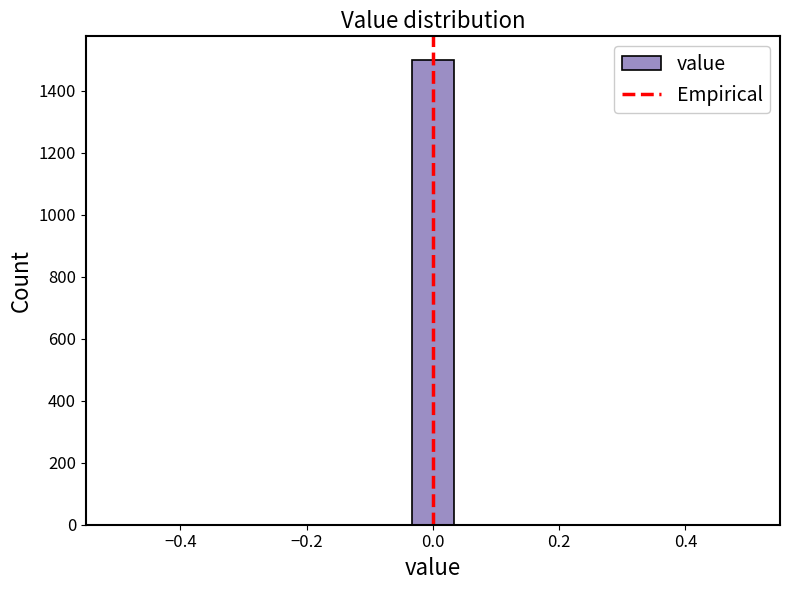

Read against the x-axis, roughly where is the centre of the tallest bar?

0.00